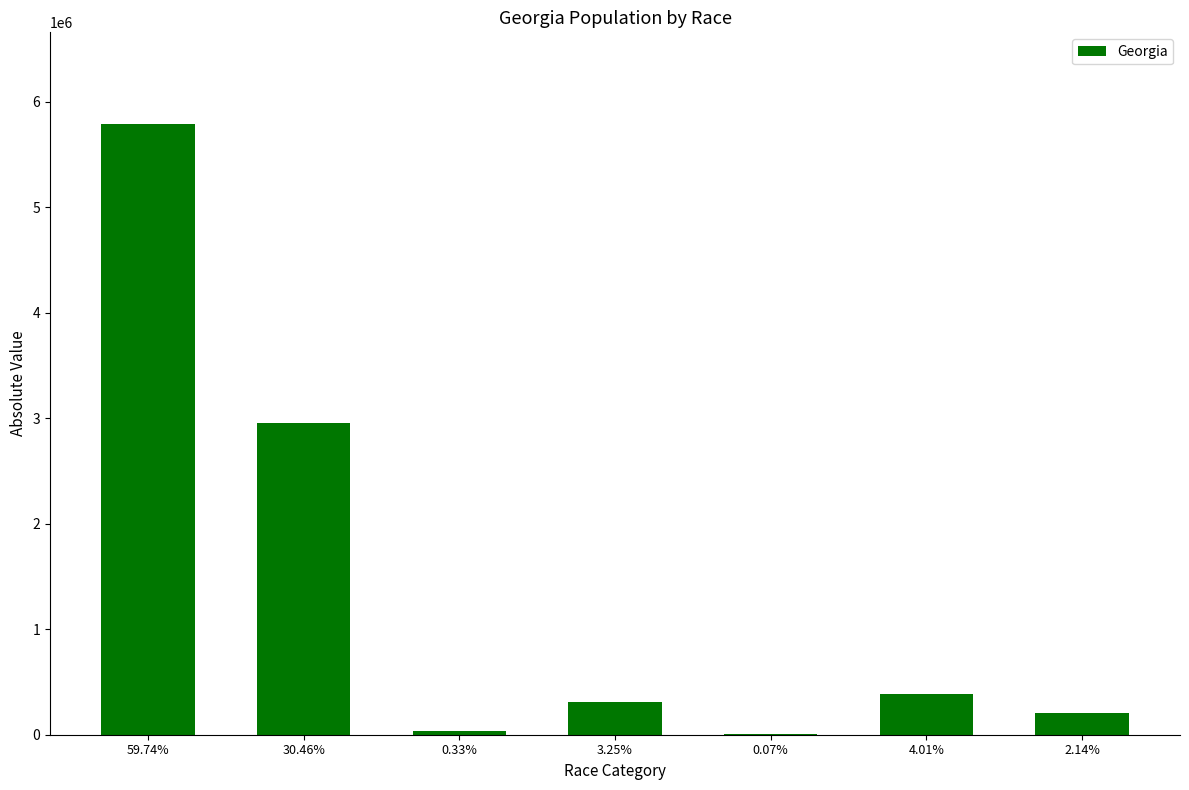

The chart shows a value of 4137984 at 30.46%. True or false?

False